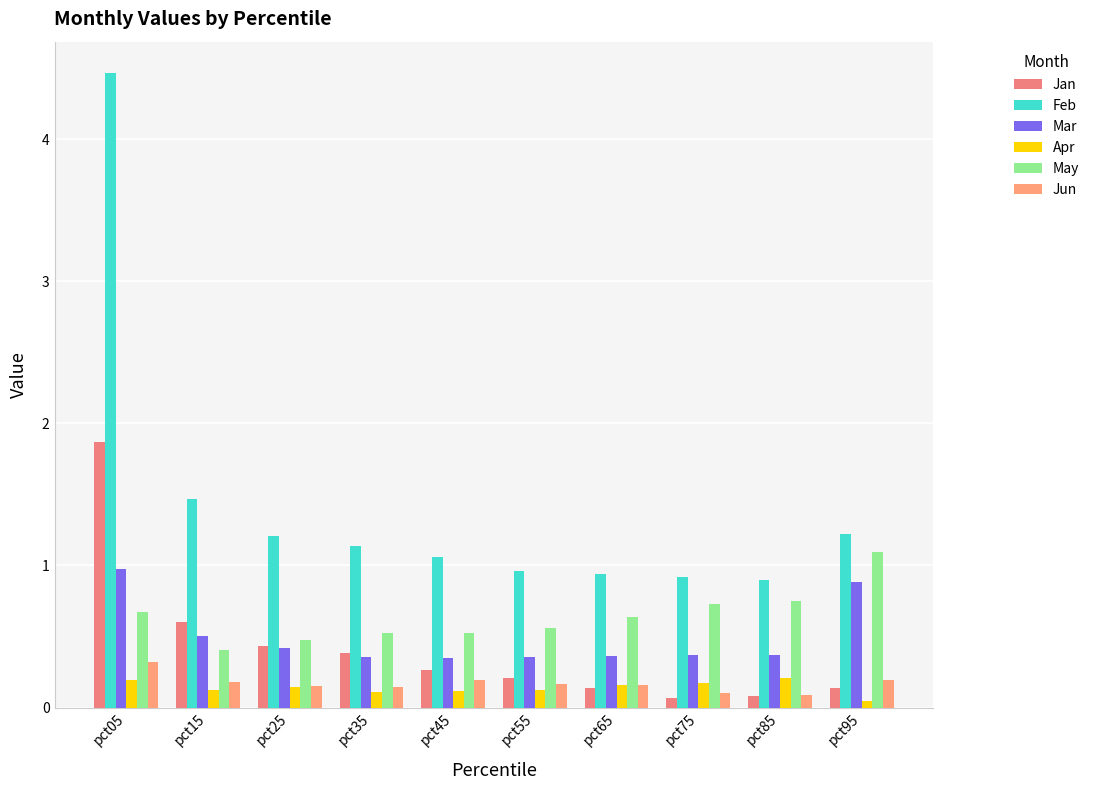

What is the sum of all Jan values?

4.2